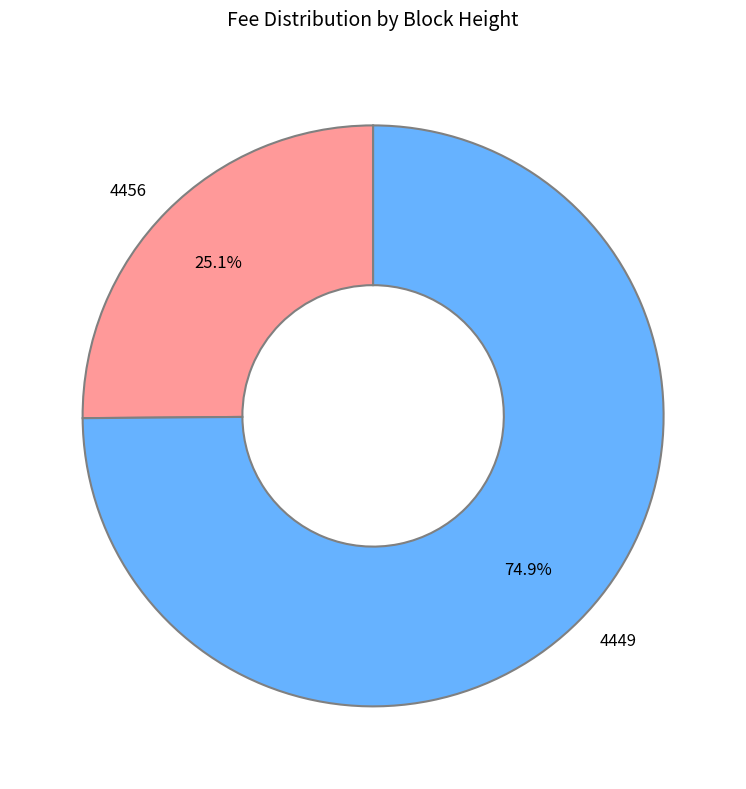

Combined, what portion of the pie is 4449 and 4456?

100.0%